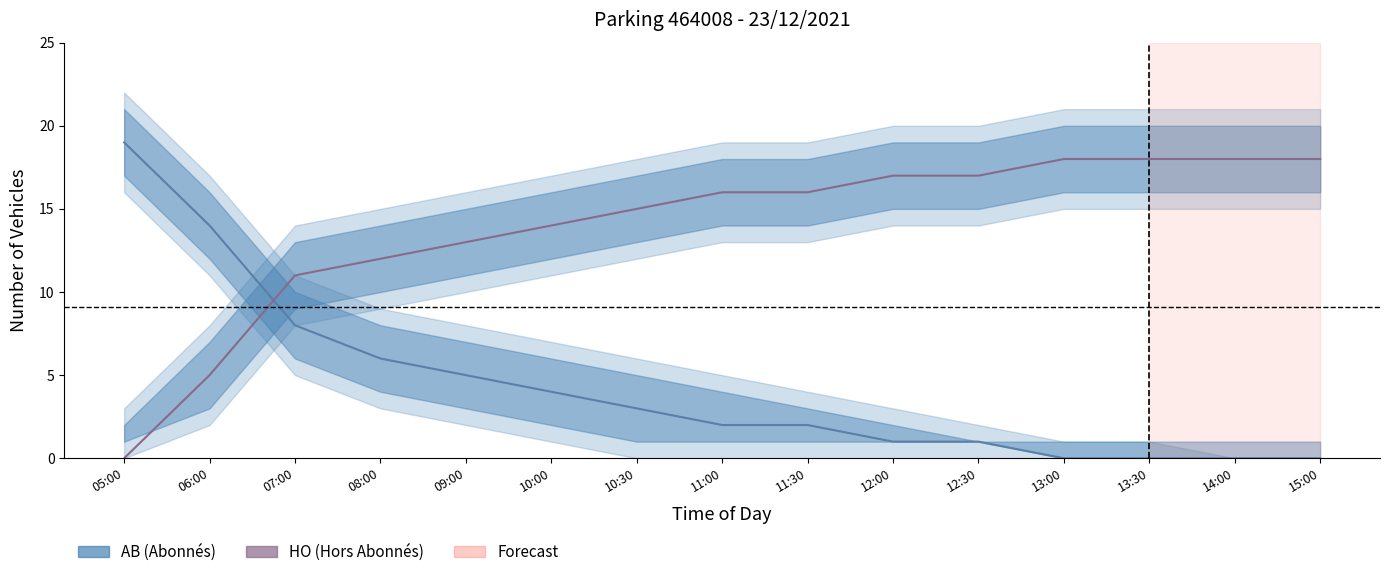

At how many categories does at least one series exceed 1?

15